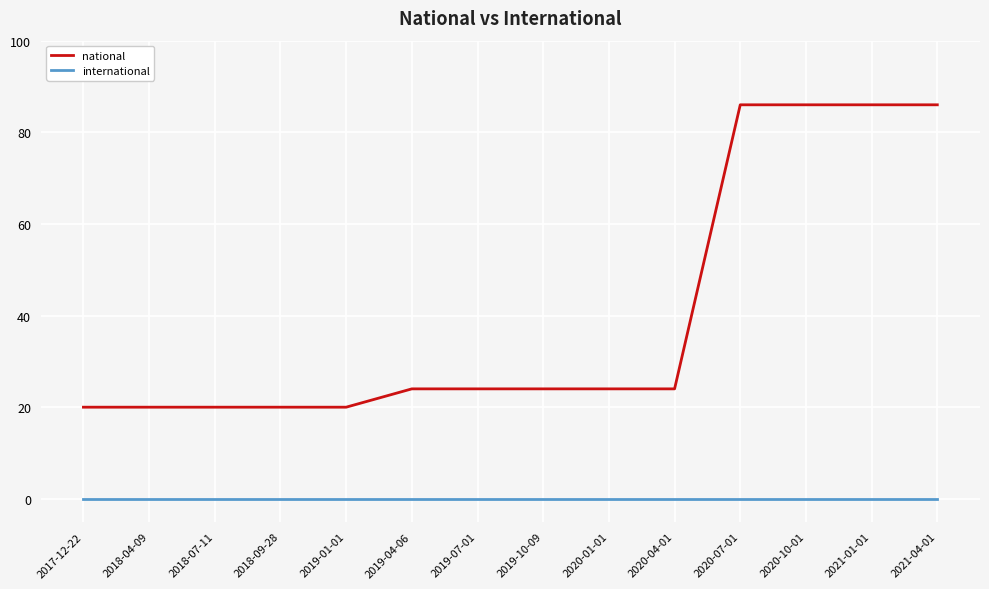

Rank the series at 2020-10-01 from highest to lowest value.

national, international